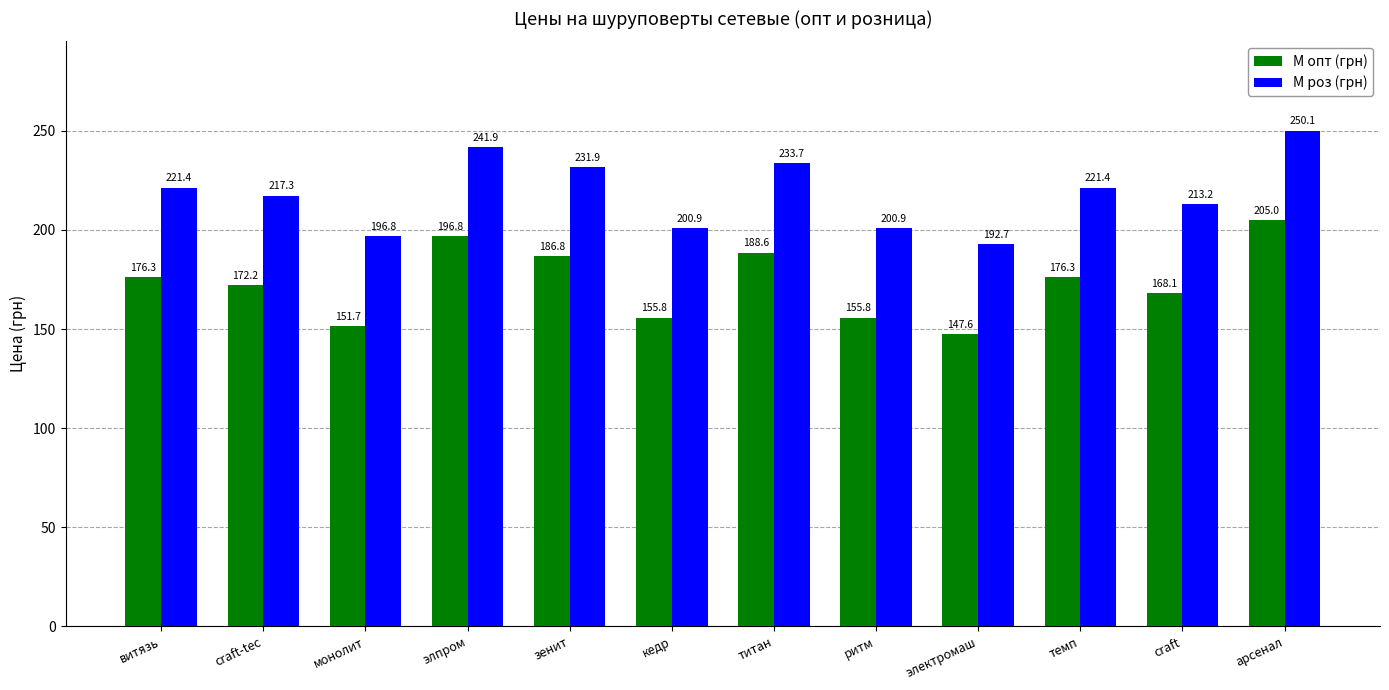

Which category has the lowest value in the М роз (грн) series?

электромаш